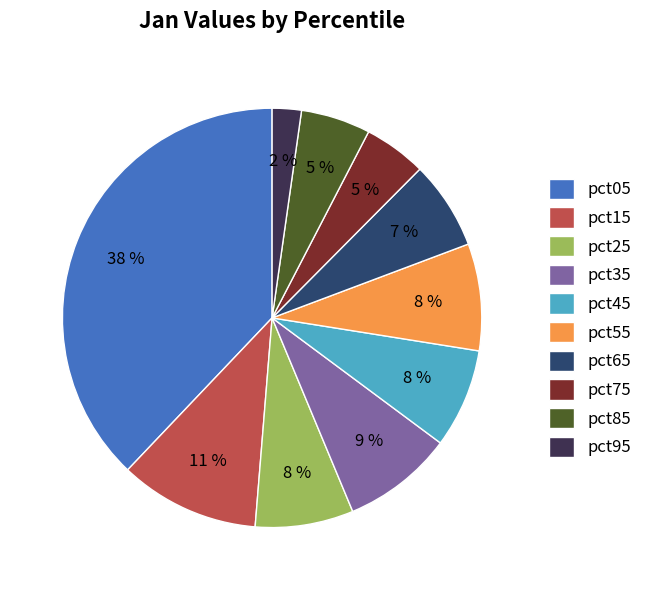

Which category has the biggest portion of the pie?

pct05